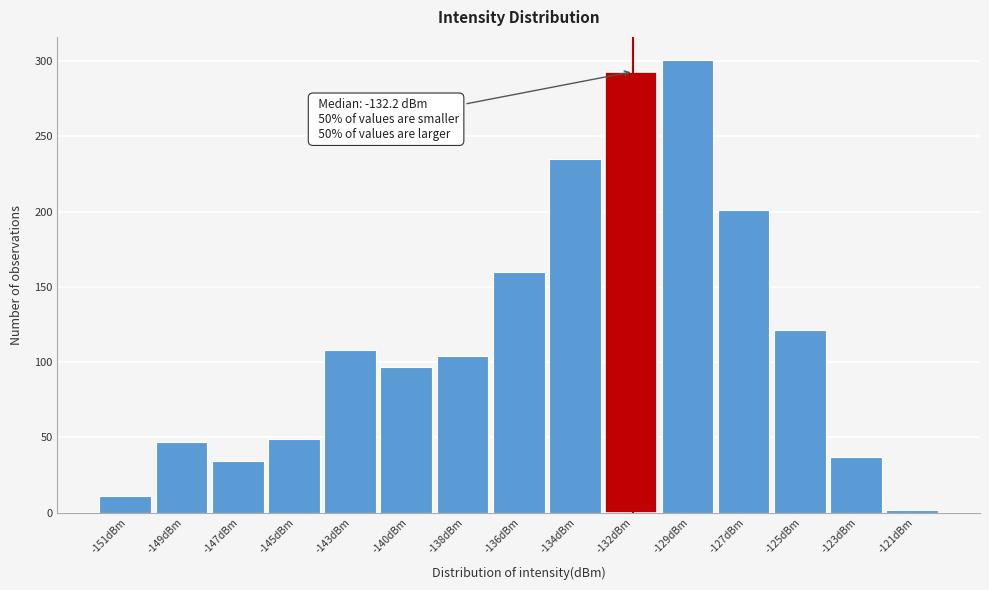

Reading left to right, transcribe all the data shown in this chart.

11	47	34	49	108	97	104	160	235	293	301	201	121	37	2